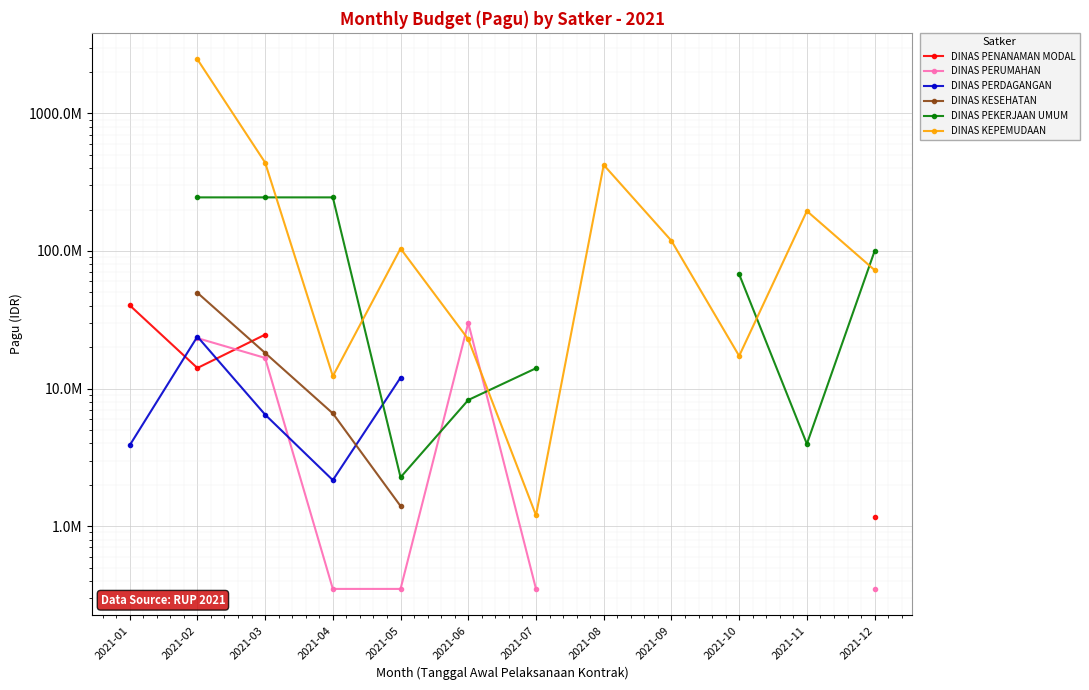

At which label does DINAS PERUMAHAN first exceed 23250000?

2021-06